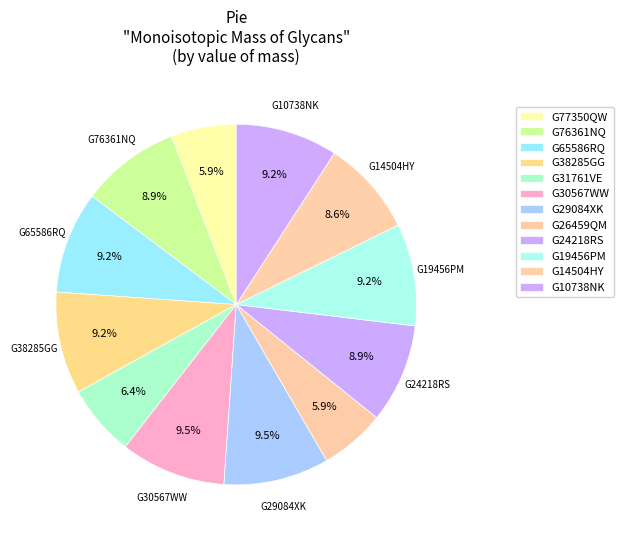

To the nearest percent, what is the difference between the largest and smallest slice percentages?

4%